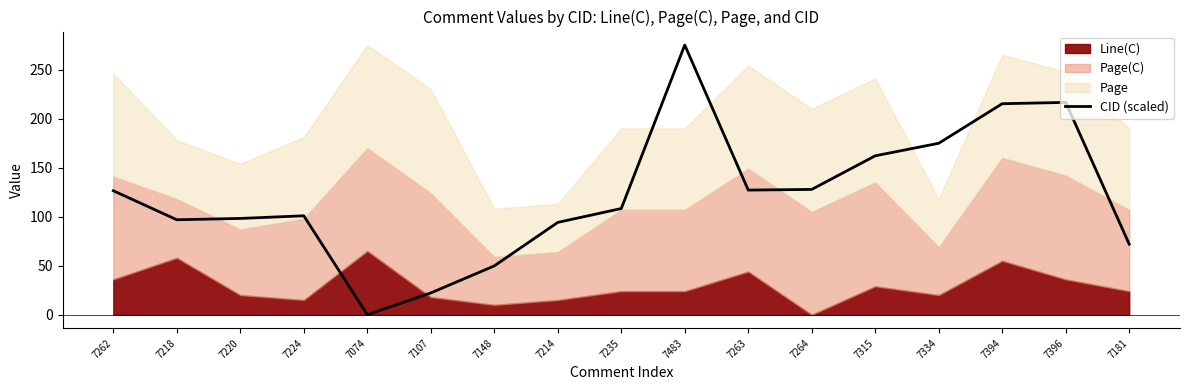

Between 7148 and 7396, which is larger?

7396